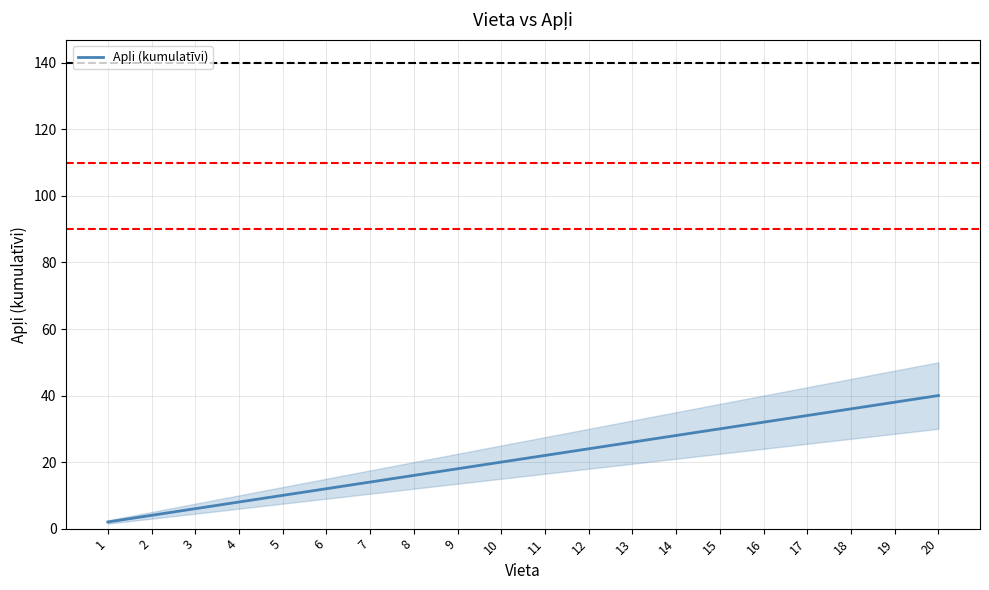

The chart shows a value of 7 at 6. True or false?

False